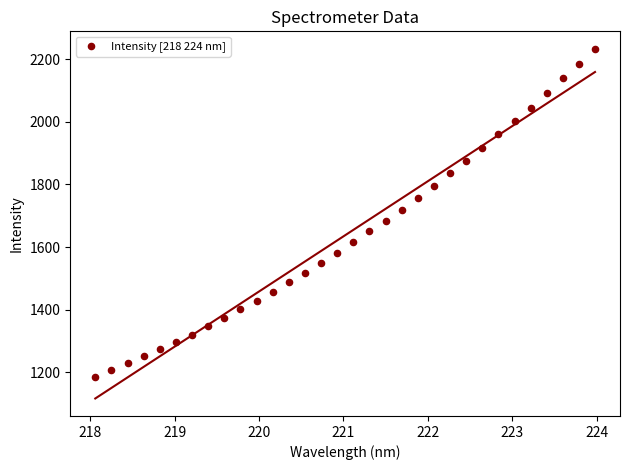

What is the range of X values (max minus min)?

5.9